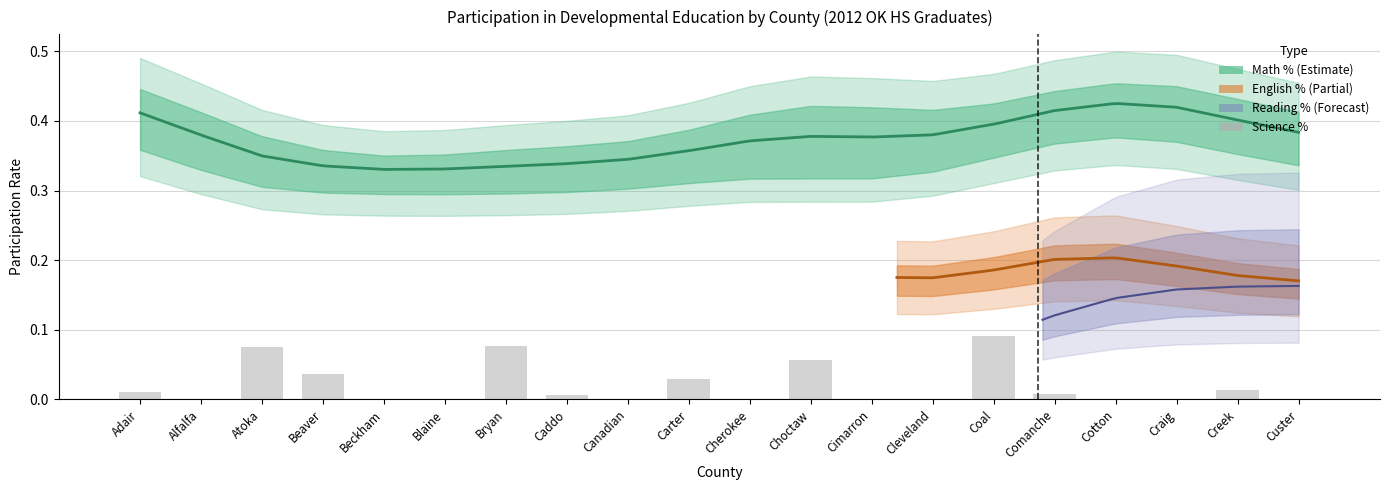

List the labels in order of value, smallest first.

Alfalfa, Beckham, Blaine, Canadian, Cherokee, Cimarron, Cleveland, Cotton, Craig, Custer, Caddo, Comanche, Adair, Creek, Carter, Beaver, Choctaw, Atoka, Bryan, Coal